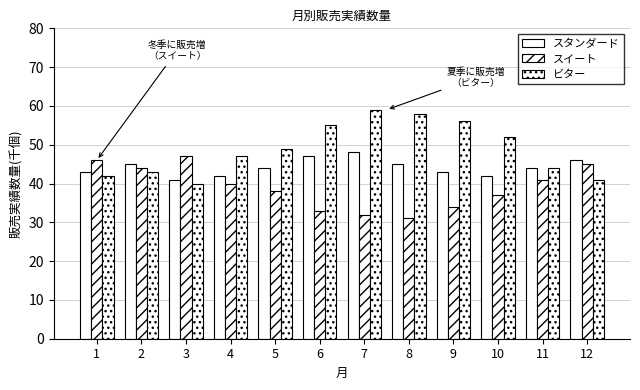

Is it true that ビター equals 17 at 12?

False